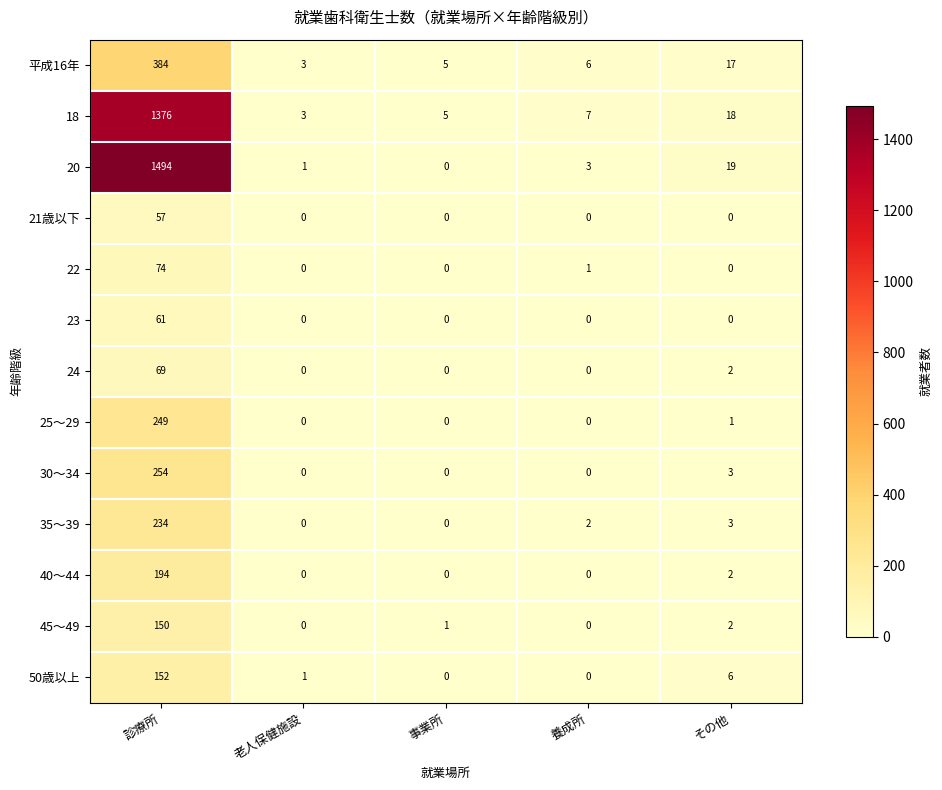

Rank the series at 診療所 from lowest to highest value.

21歳以下, 23, 24, 22, 45～49, 50歳以上, 40～44, 35～39, 25～29, 30～34, 平成16年, 18, 20